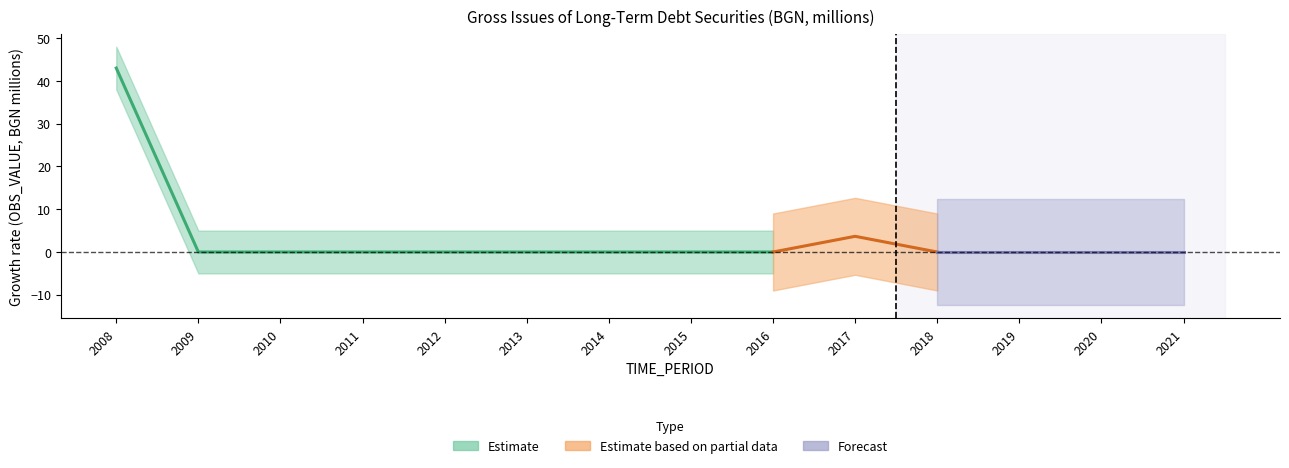

List the labels in order of value, smallest first.

2009, 2010, 2011, 2012, 2013, 2014, 2015, 2016, 2018, 2019, 2020, 2021, 2017, 2008